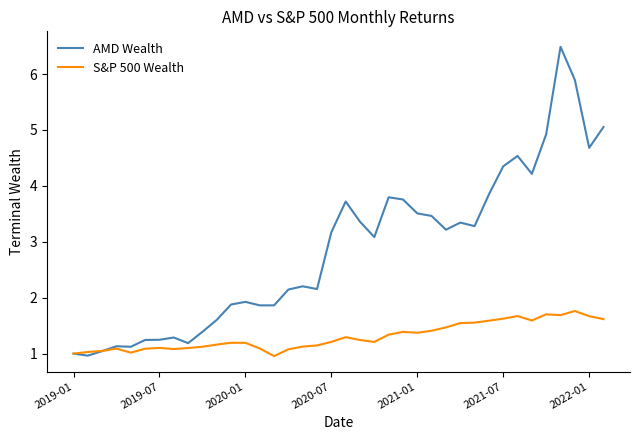

What is the difference between the maximum and minimum values in the S&P 500 Wealth series?

0.8